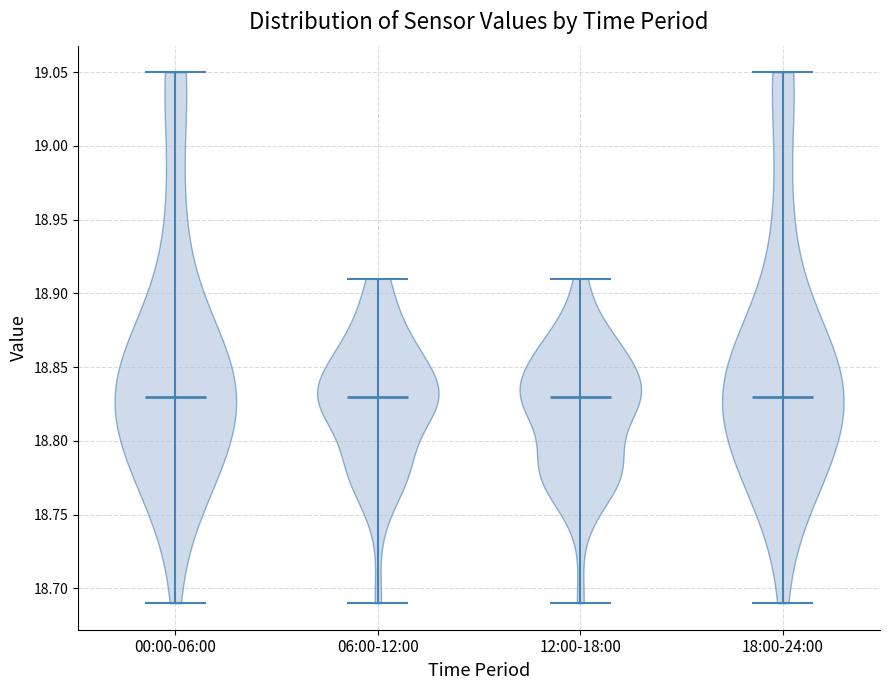

Reading left to right, read every violin against the y-axis: where its median line is, and the lowest and highest points it reaches. The values are not printed on the chart, so give them approximately, as read against the axis.

00:00-06:00: median line 18.83, lowest point 18.69, highest point 19.05
06:00-12:00: median line 18.83, lowest point 18.69, highest point 18.91
12:00-18:00: median line 18.83, lowest point 18.69, highest point 18.91
18:00-24:00: median line 18.83, lowest point 18.69, highest point 19.05